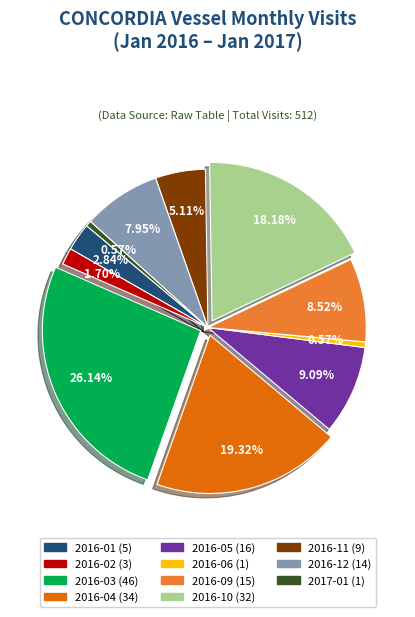

Does any single category account for the majority?

No